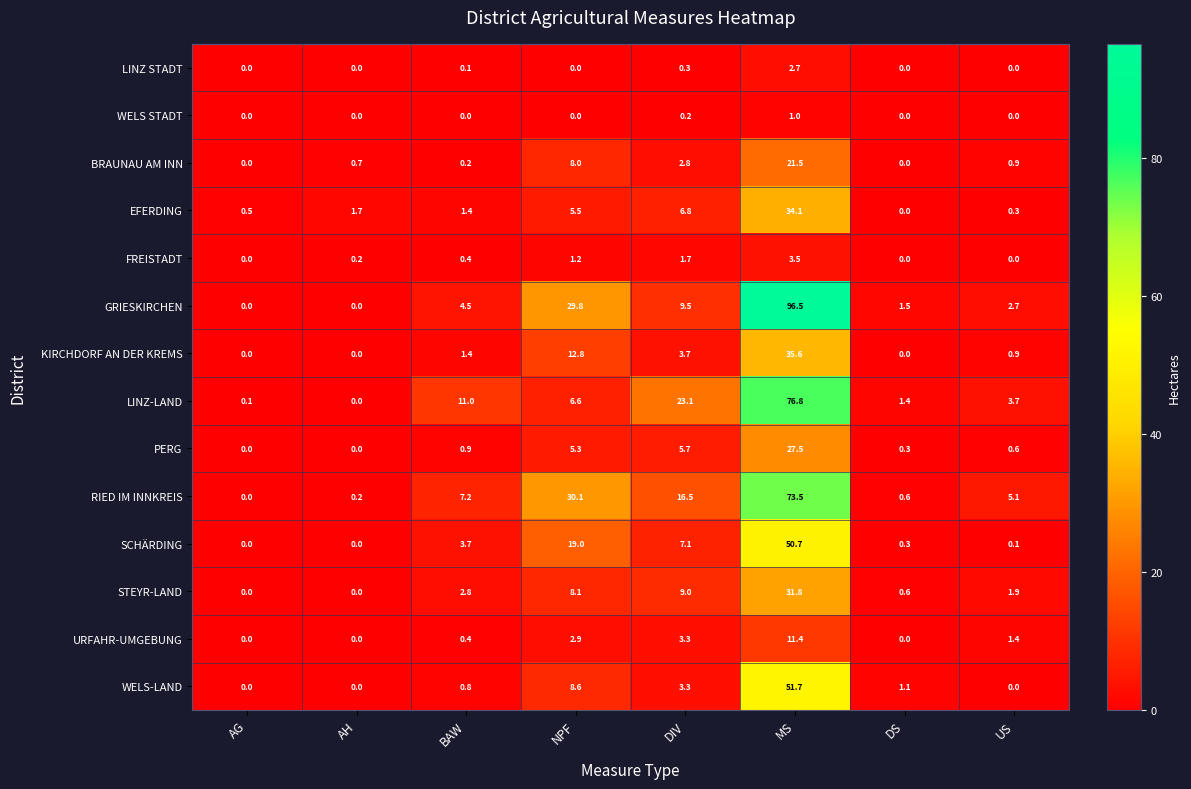

Count the number of data series in this chart.

14